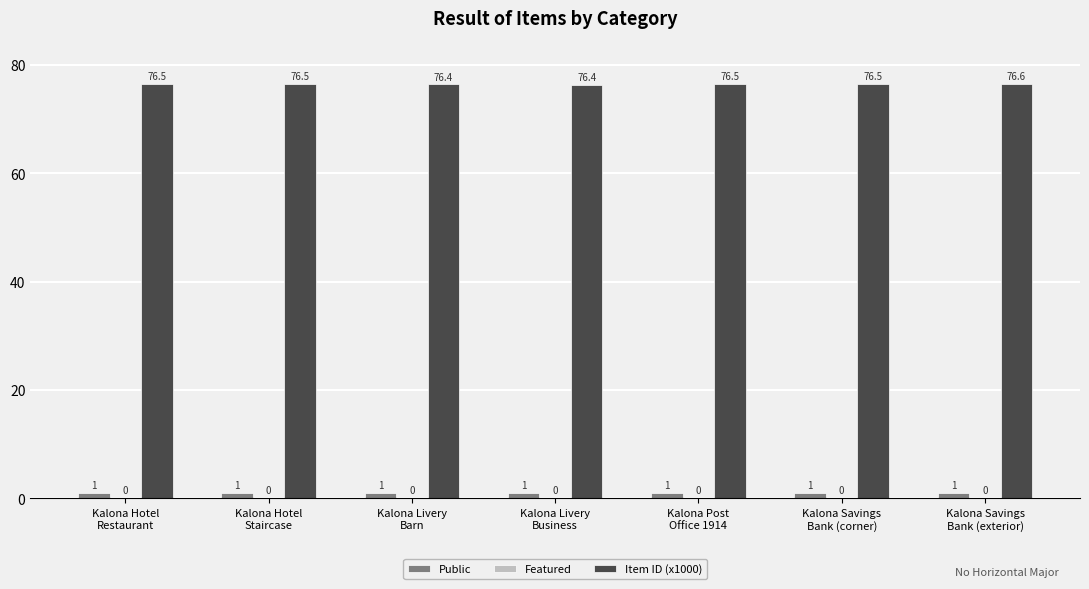

Which series has the largest total across all categories?

Item ID (x1000)